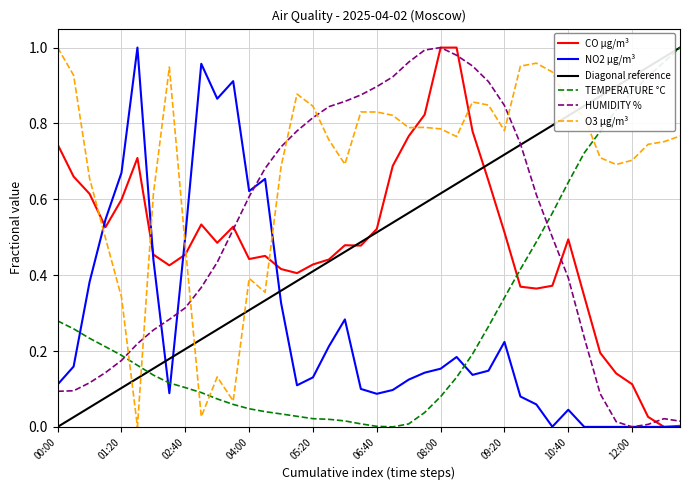

What is the sum of all Diagonal reference values?

20.0